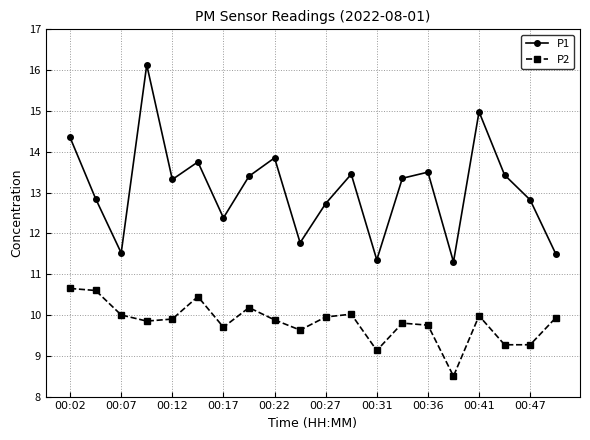

What is the value of the P2 point at the 19th from the left?

9.3